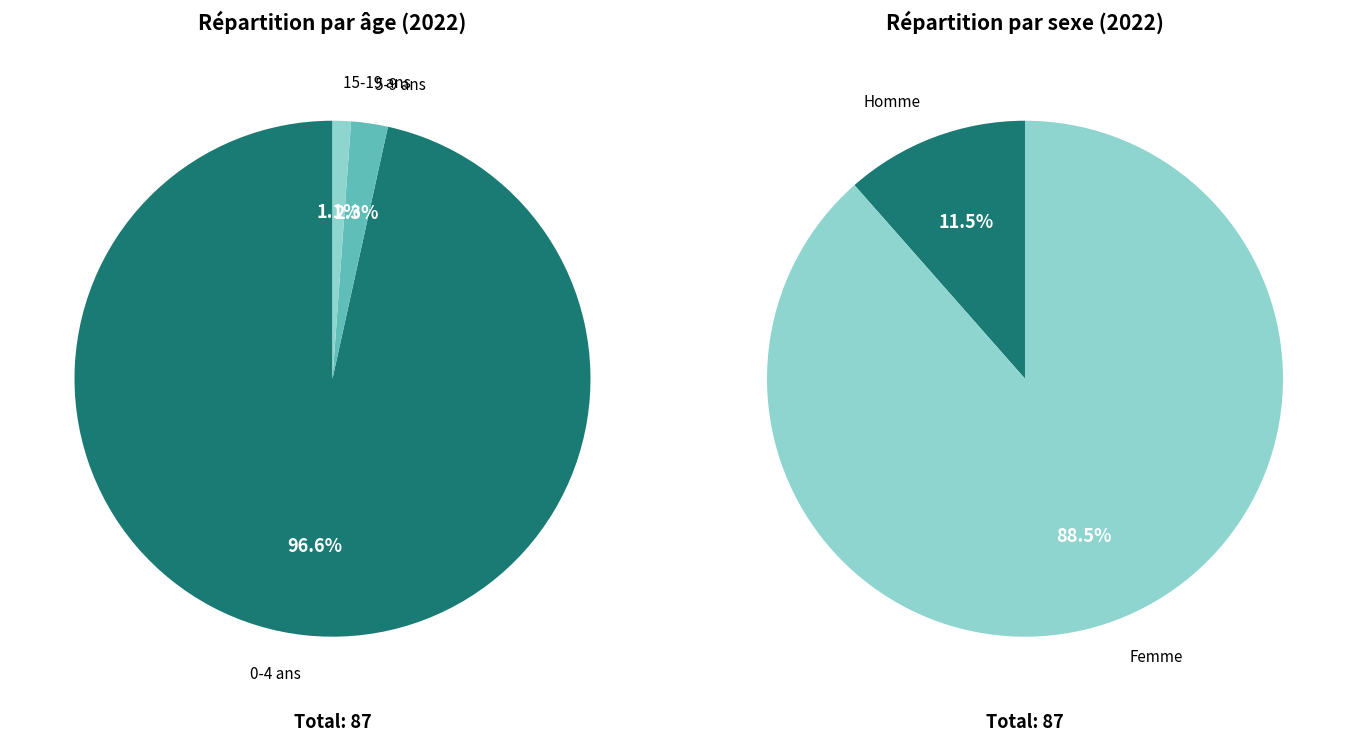

Is it true that 0-4 ans is 97% of the pie?

True